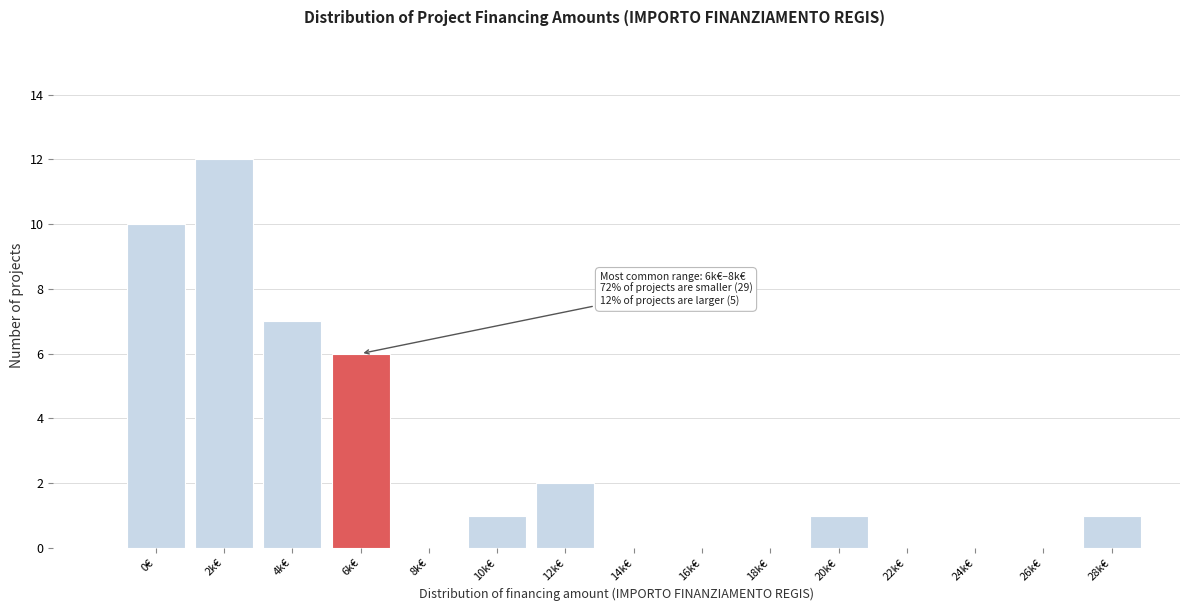

What is the maximum value shown in the chart?

12